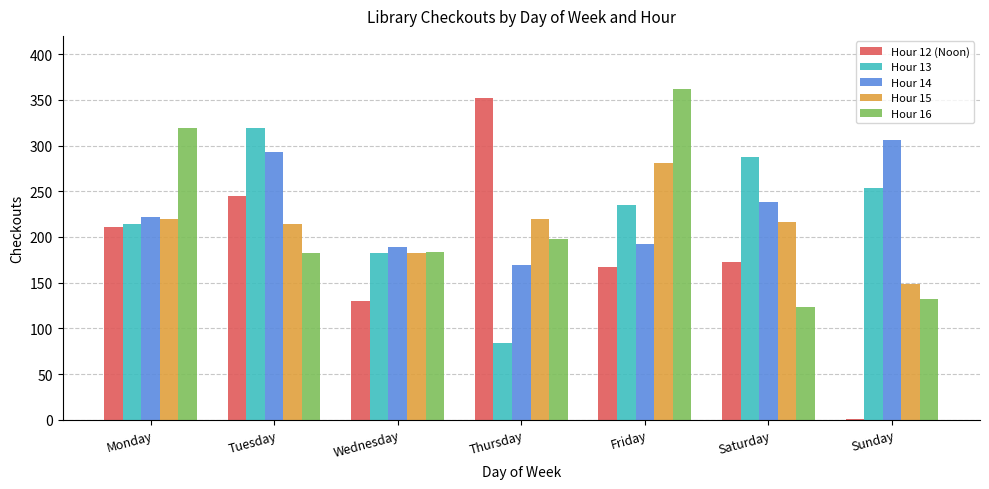

Where does the Hour 13 series first go above 235?

Tuesday